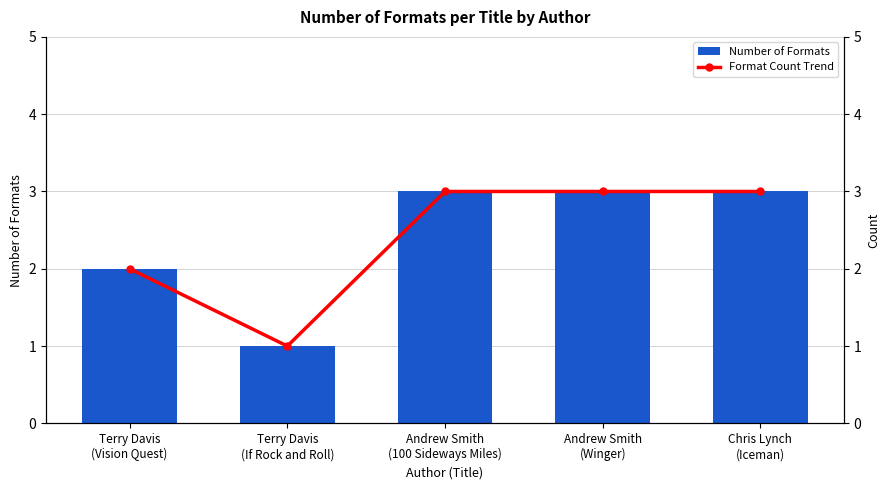

What is the label of the 3rd bar from the left?

Andrew Smith
(100 Sideways Miles)